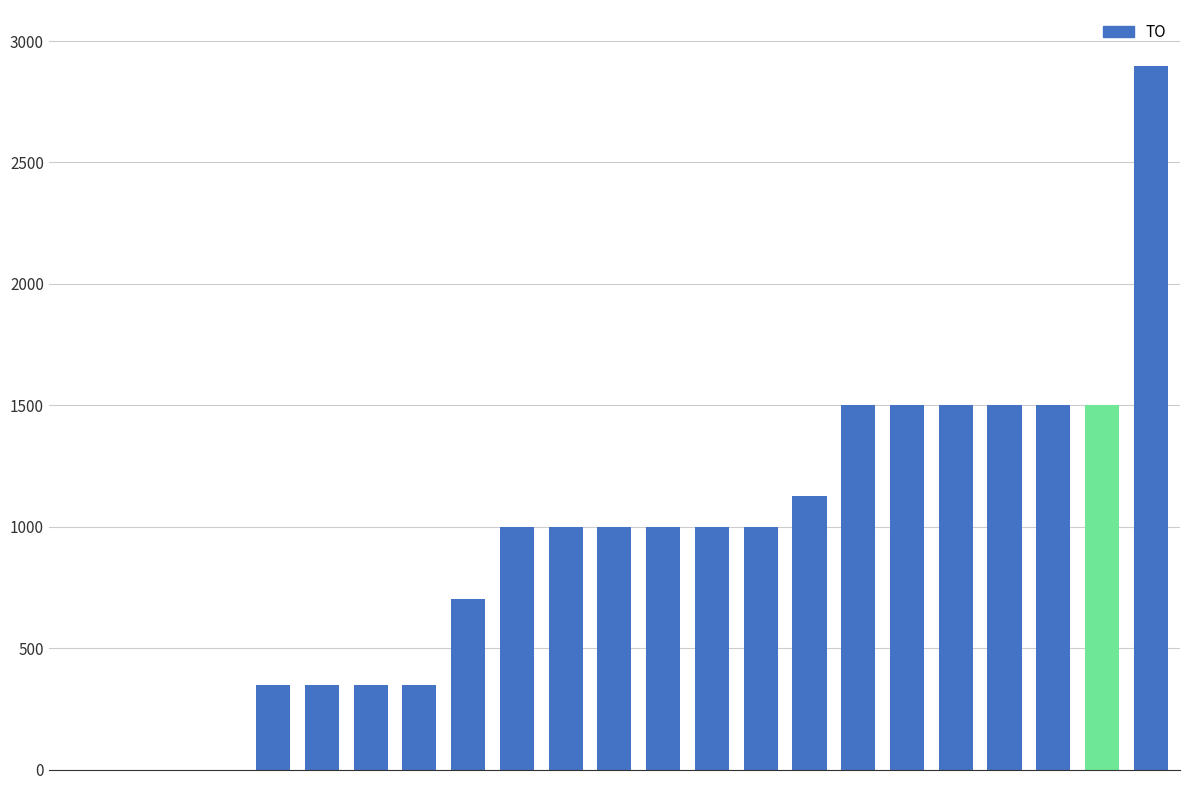

What is the sum of all values?

21090